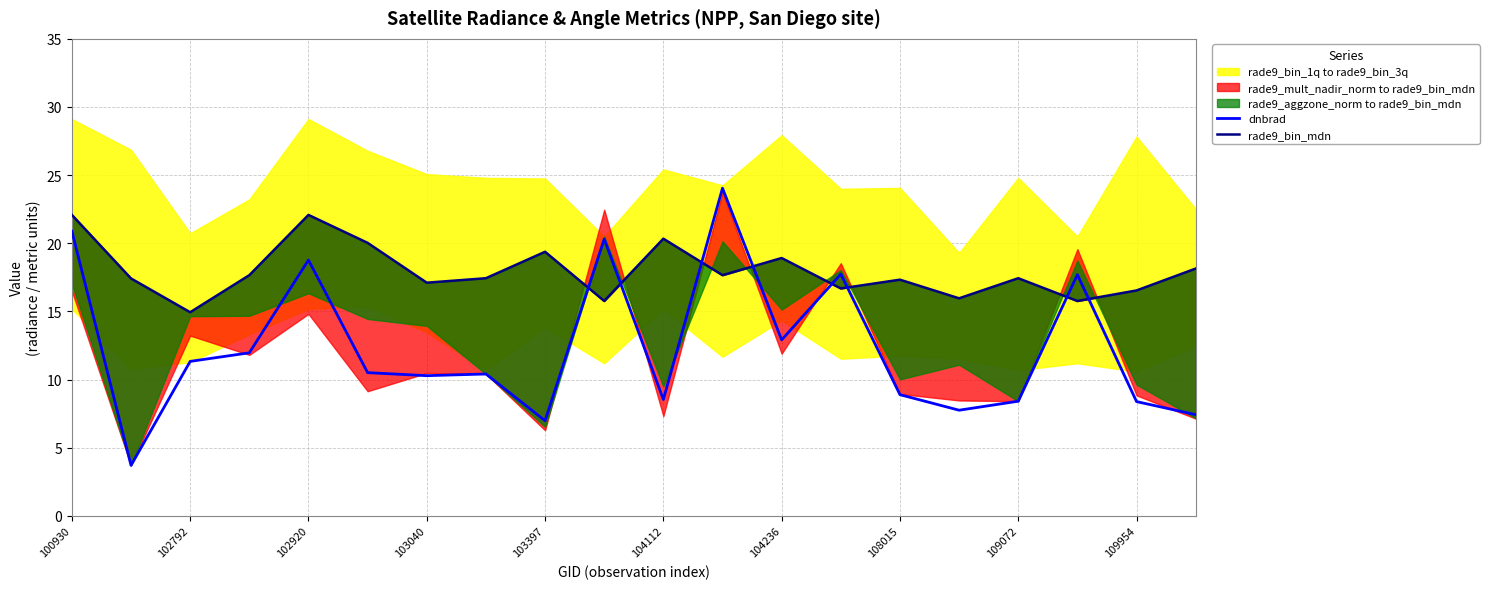

What is the total value across all series at 100930?

43.0